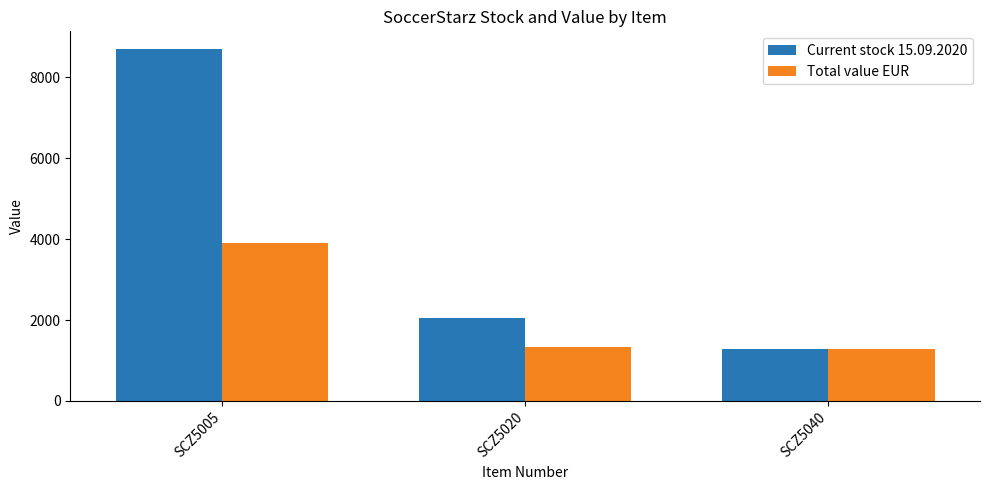

Count the number of data series in this chart.

2